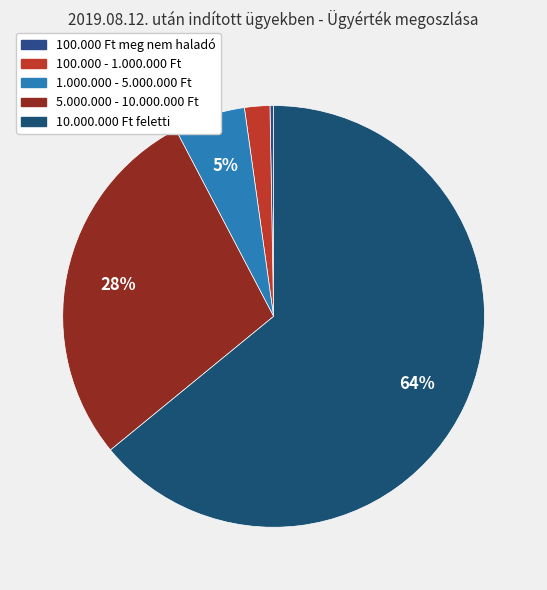

True or false: 1.000.000 - 5.000.000 Ft accounts for 5% of the total.

True